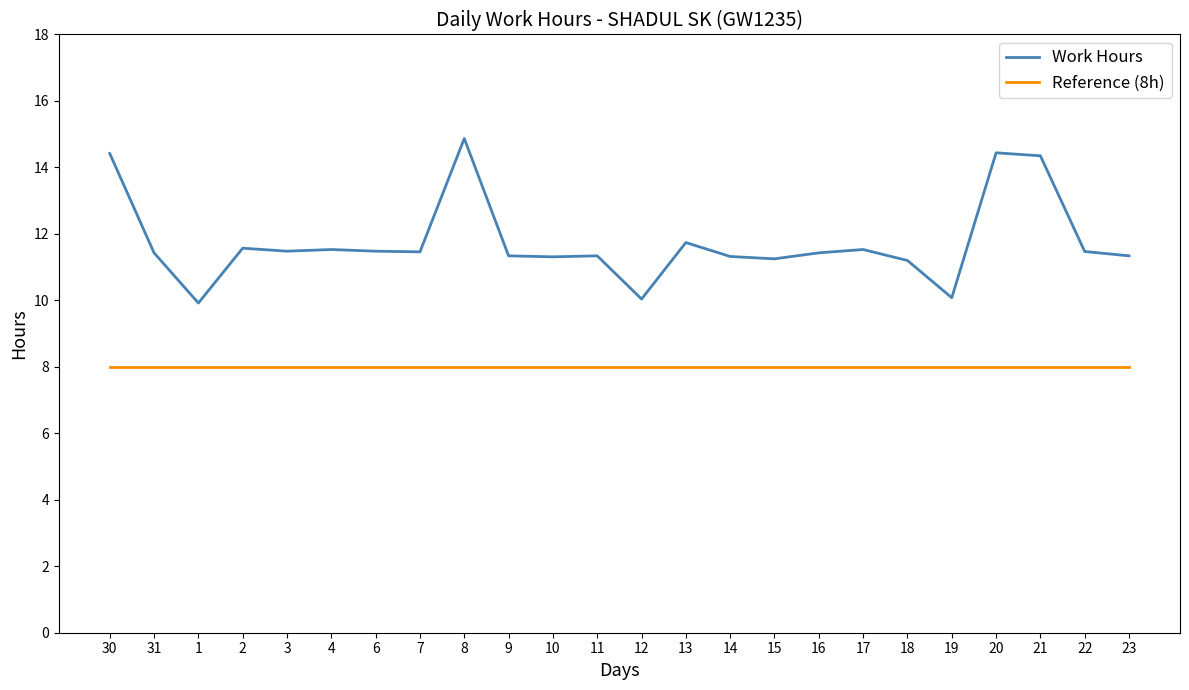

What are all the series names shown in the legend?

Work Hours, Reference (8h)